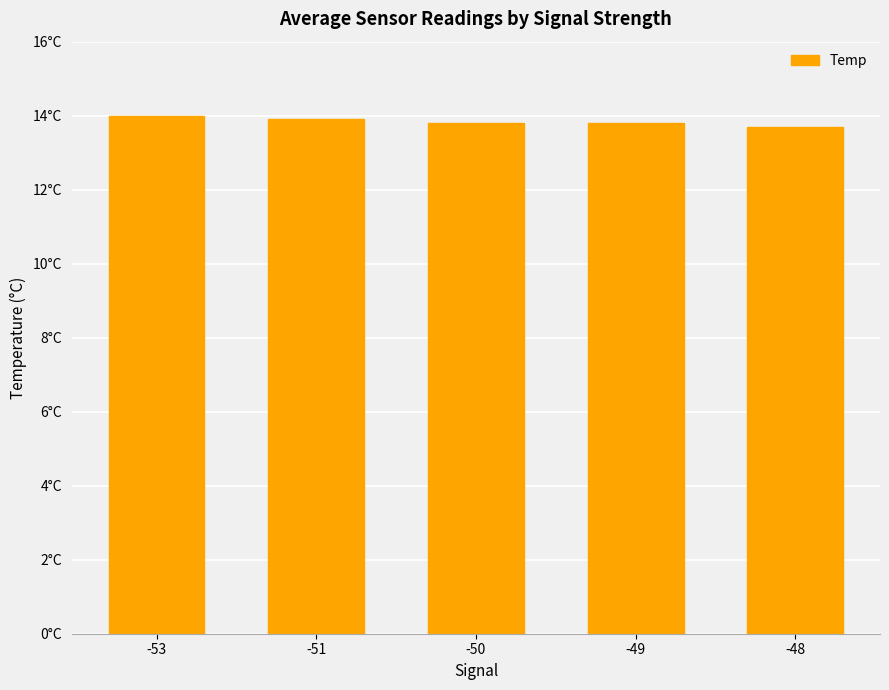

What is the difference between the second highest and second lowest values?

0.1